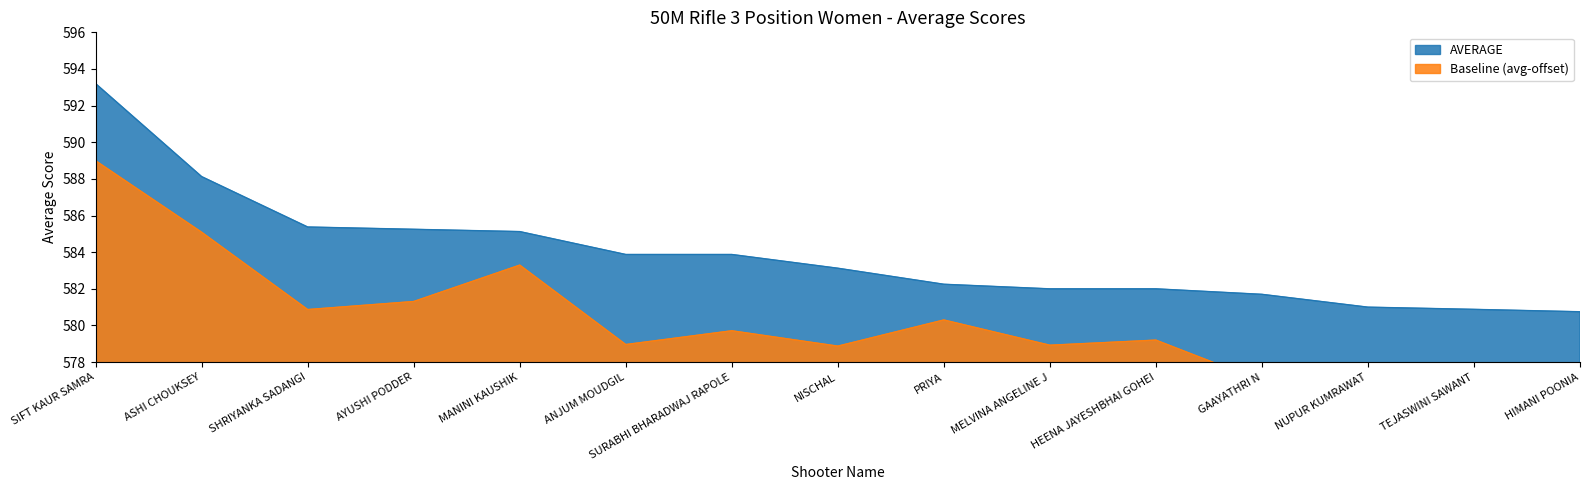

What is the greatest value displayed?

593.2